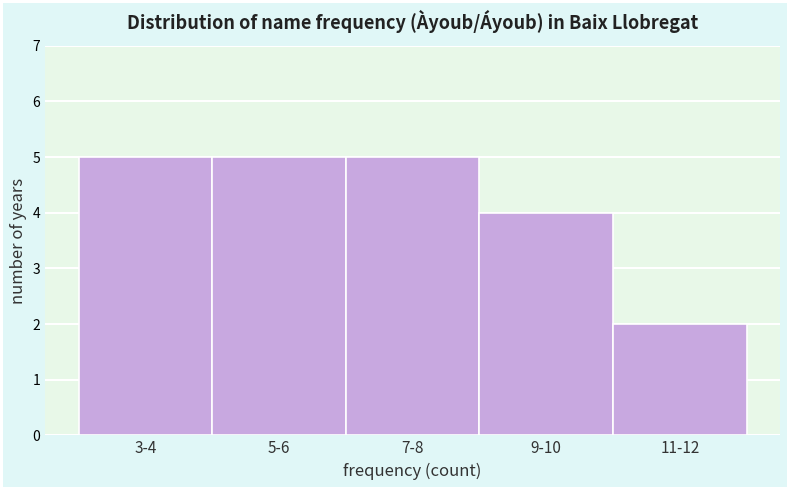

Reading right to left, extract all data points from this chart.

11-12=2	9-10=4	7-8=5	5-6=5	3-4=5